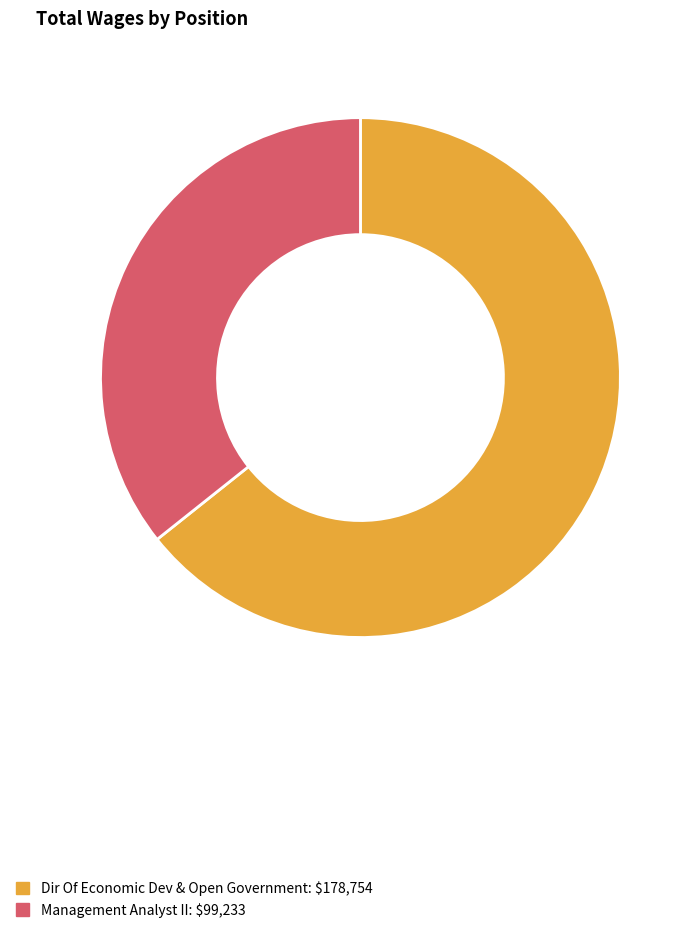

Which category has the smallest portion of the pie?

Management Analyst II